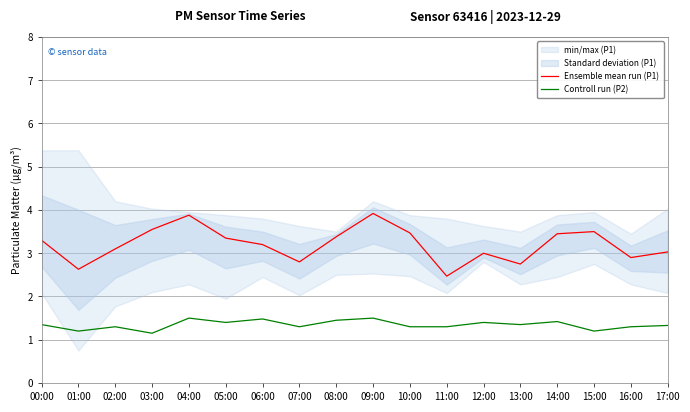

What position from the left is 02:00?

3